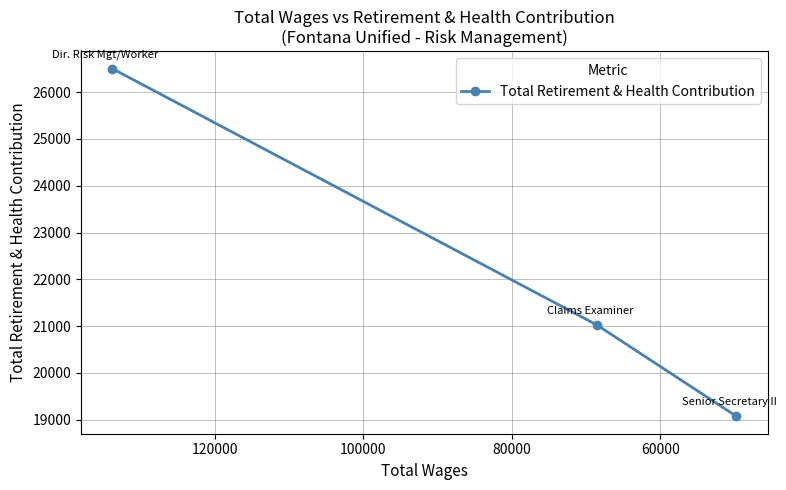

What is the value of the 3rd point from the left?

19071